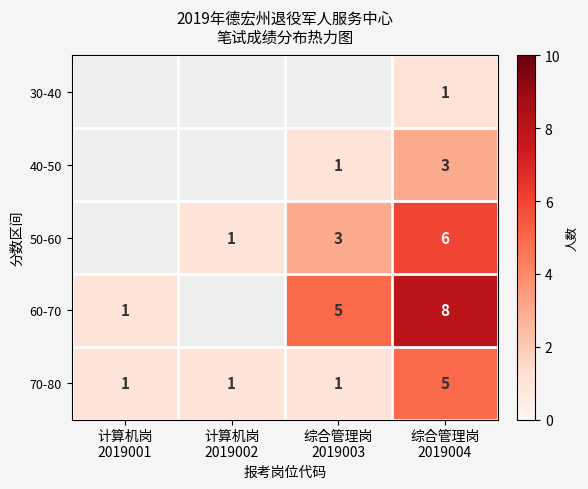

What is the sum of all 70-80 values?

8